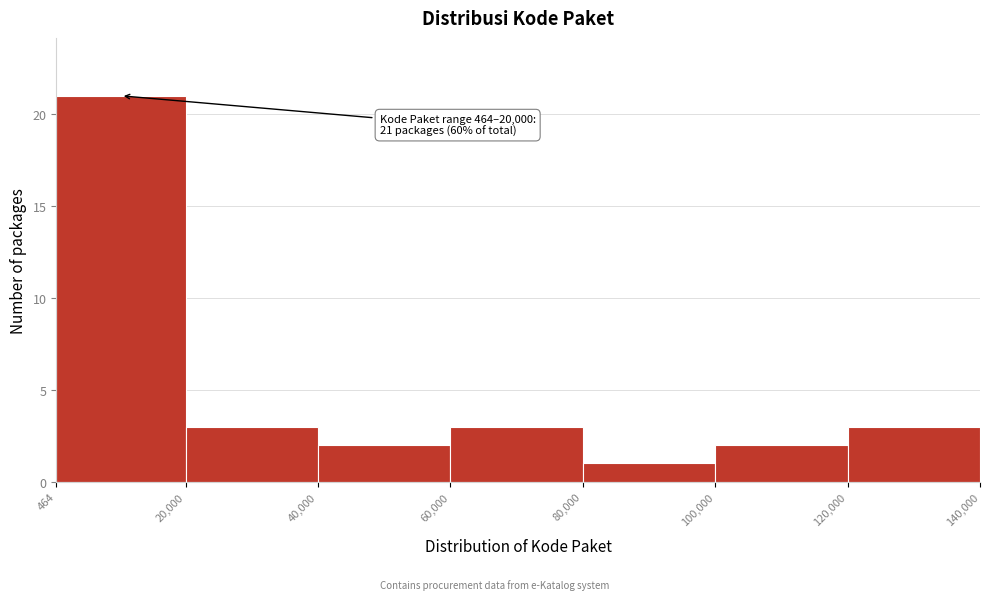

Over which range of the x-axis is the bar tallest?

464 to 20,000